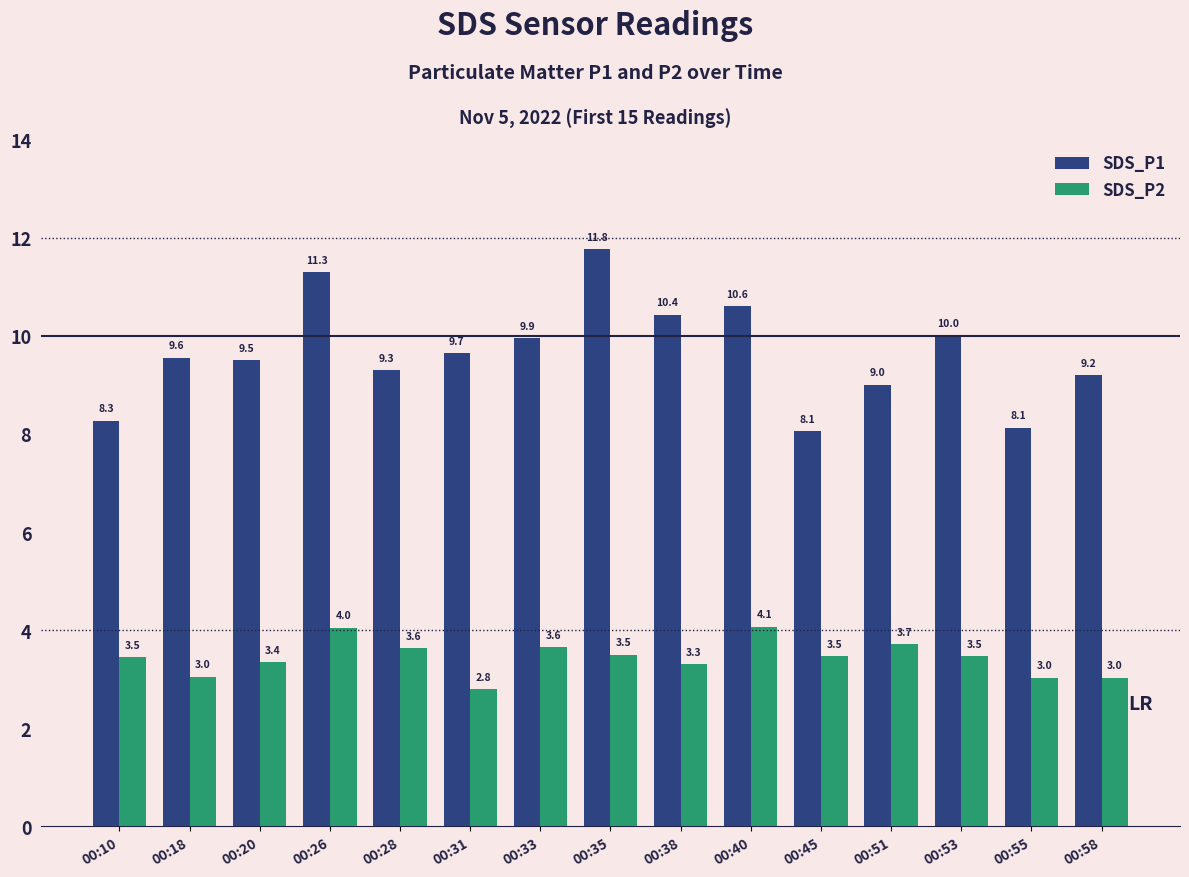

What is the spread (max minus min) of values at 00:40?

6.5